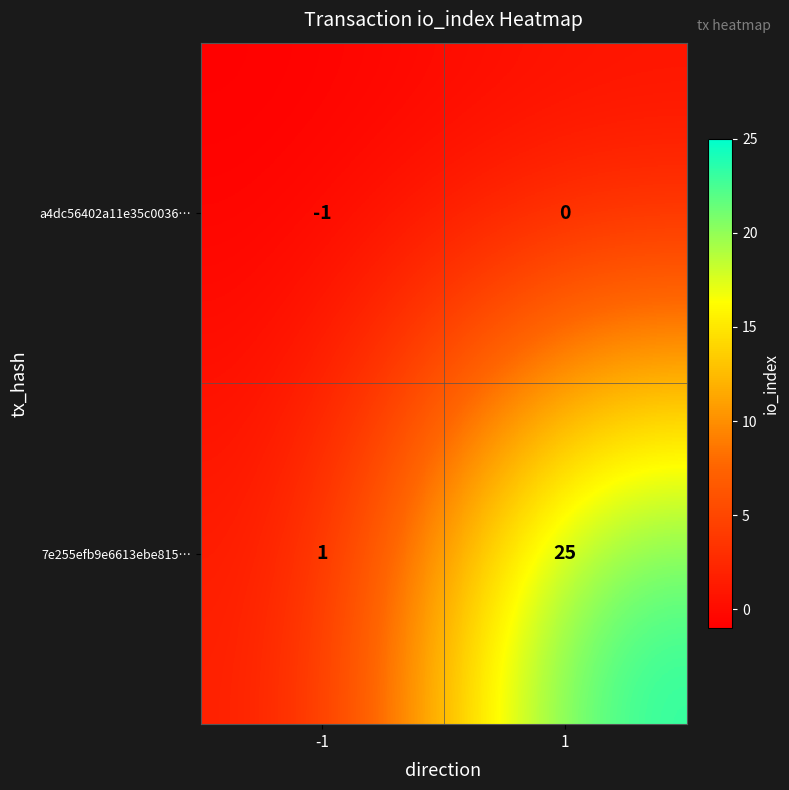

Reading right to left, transcribe all the data shown in this chart.

a4dc56402a11e35c0036…: 1=0	-1=-1
7e255efb9e6613ebe815…: 1=25	-1=1